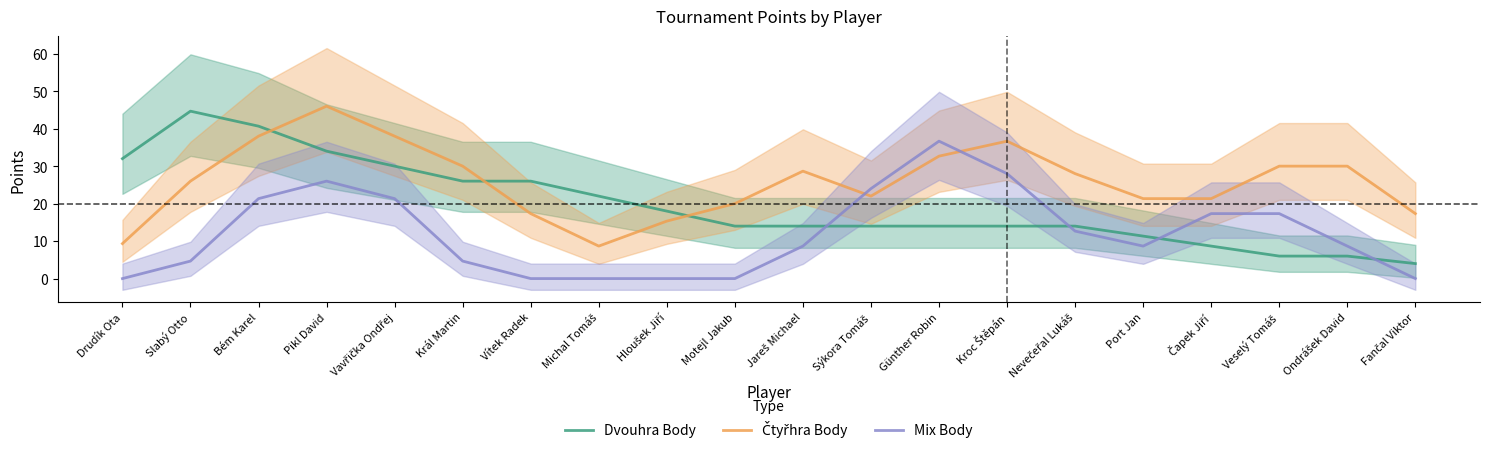

After their last crossing, which series has the higher values: Dvouhra Body or Mix Body?

Dvouhra Body